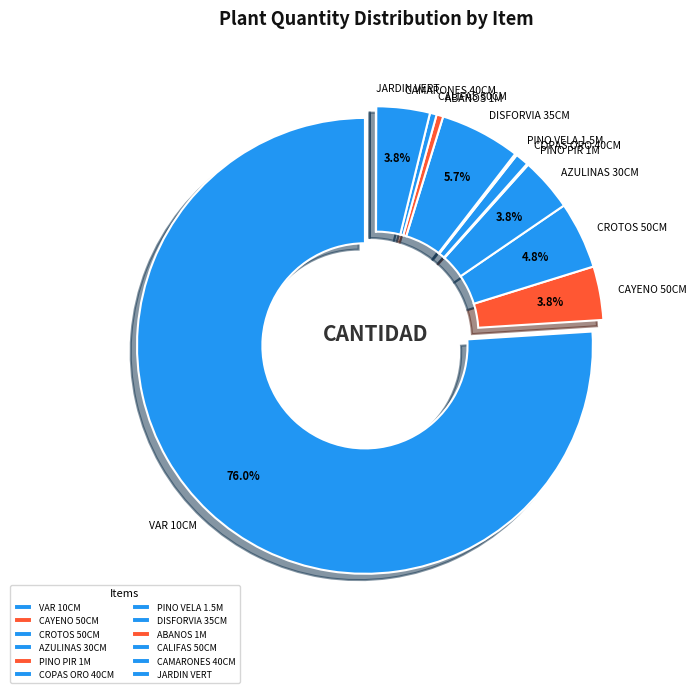

What is the largest slice in the pie chart?

VAR 10CM